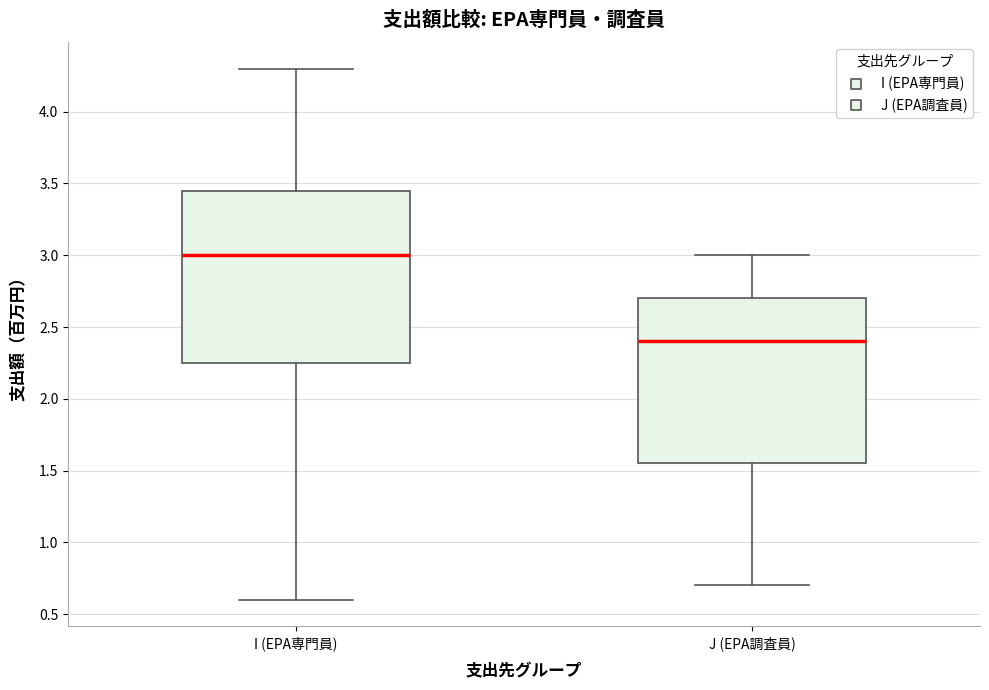

Where does the median line of the box for J (EPA調査員) sit on the y-axis? The values are not printed on the chart, so give them approximately, as read against the axis.

2.40